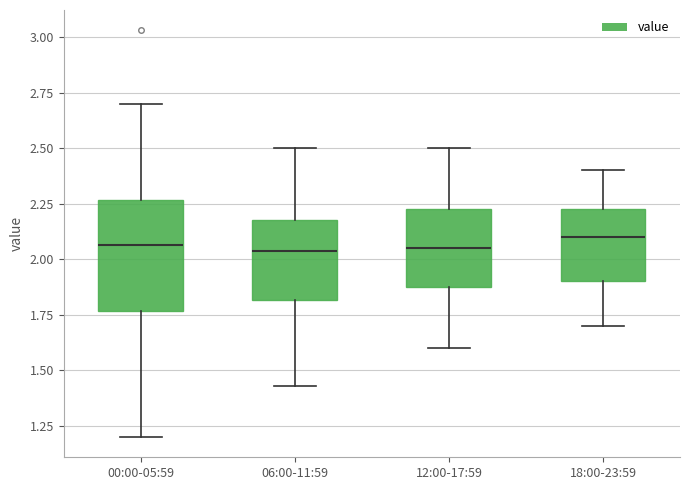

Reading left to right, read every box against the y-axis: the position of its median line, the range the box covers, and the ends of its whiskers. The values are not printed on the chart, so give them approximately, as read against the axis.

00:00-05:59: median 2.05, box 1.75 to 2.25, whiskers 1.20 to 2.70
06:00-11:59: median 2.05, box 1.80 to 2.20, whiskers 1.45 to 2.50
12:00-17:59: median 2.05, box 1.90 to 2.25, whiskers 1.60 to 2.50
18:00-23:59: median 2.10, box 1.90 to 2.25, whiskers 1.70 to 2.40